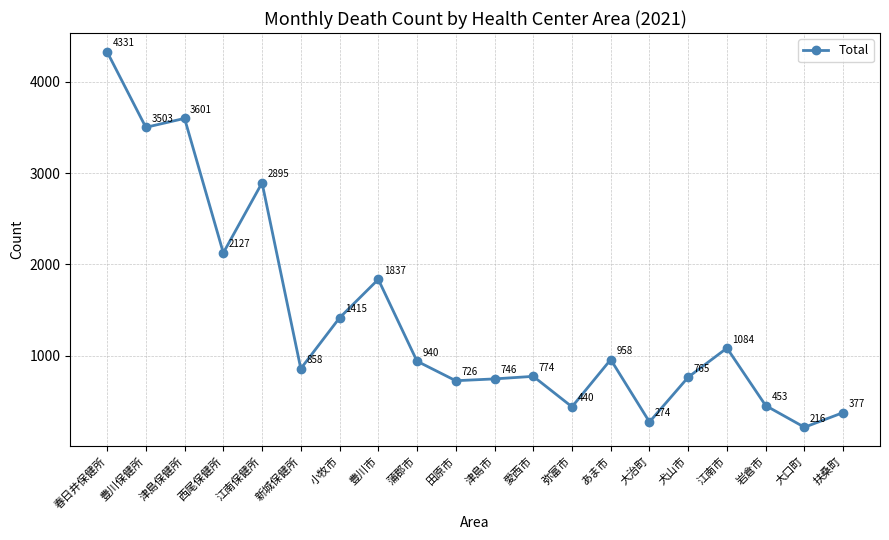

What is the label of the 17th point from the right?

西尾保健所